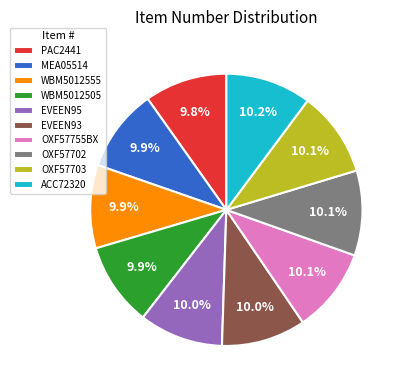

What is the ratio of the value at WBM5012555 to the value at EVEEN93?

1.0